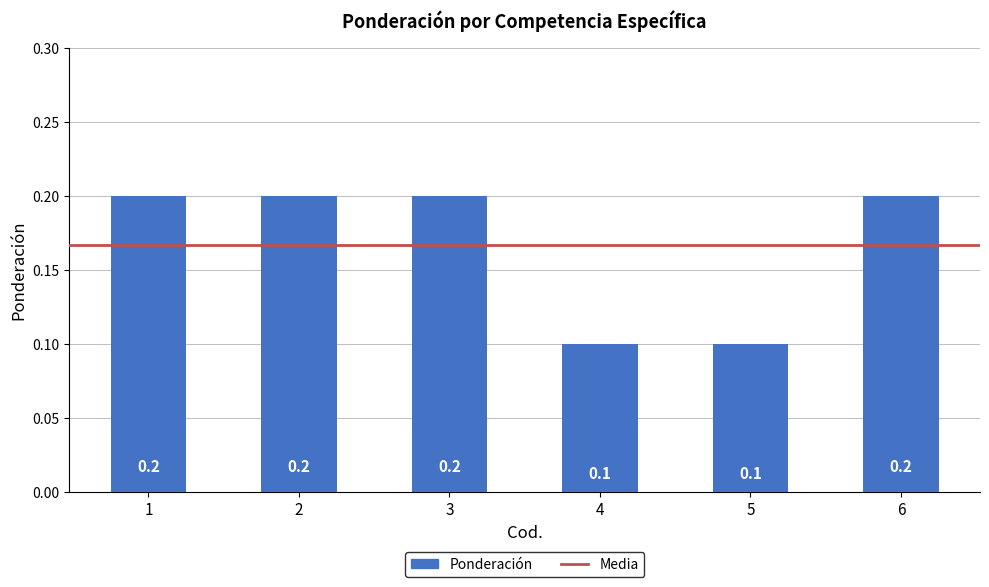

The chart shows a value of 0.2 at 6. True or false?

True